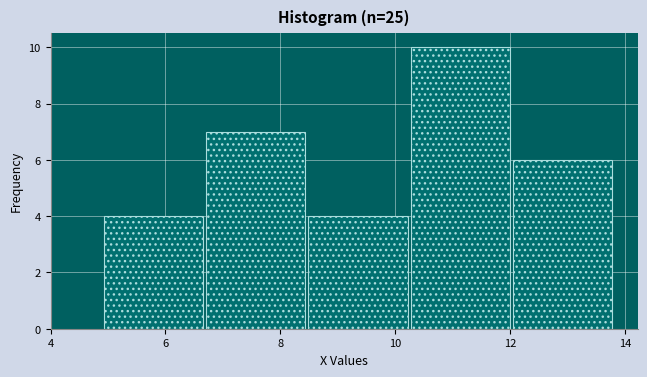

Reading left to right, transcribe this chart: for each bar, give the range it covers on the x-axis and its height. Neither the bar edges nor the heights are printed on the chart, so give them approximately, as read against the axes.

4.90 to 6.68: 4
6.68 to 8.46: 7
8.46 to 10.24: 4
10.24 to 12.02: 10
12.02 to 13.80: 6